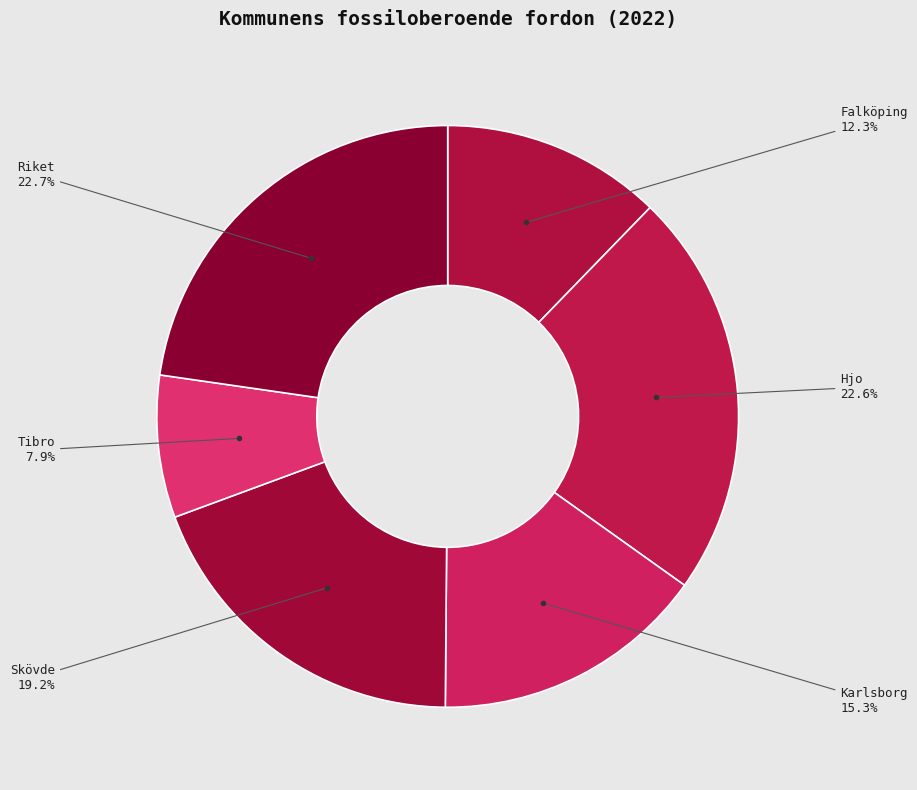

What is the ratio of the value at Riket to the value at Hjo?

1.0